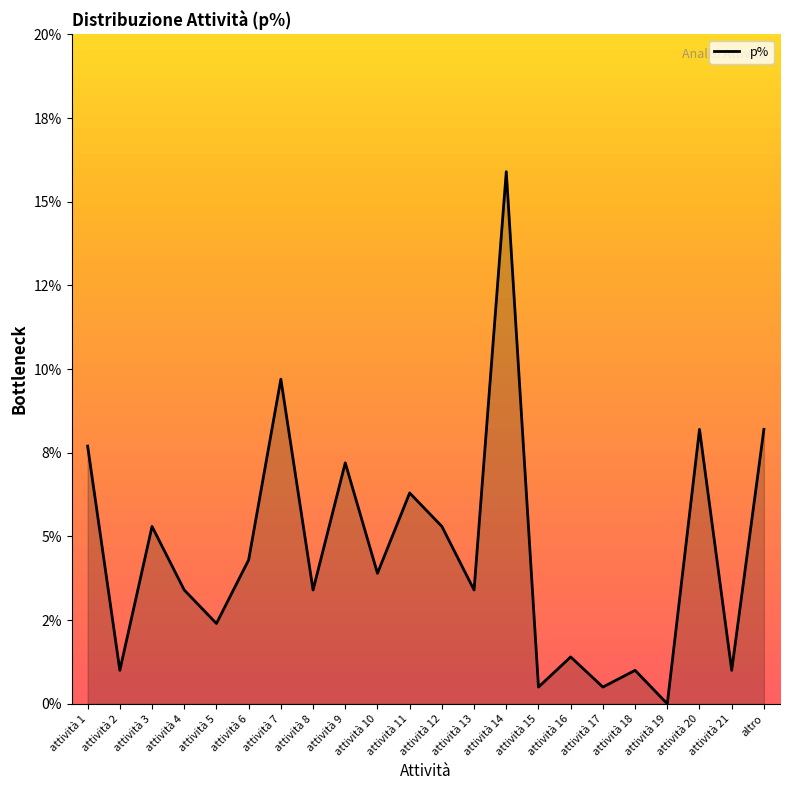

Does the chart display data point markers on the line(s)?

No